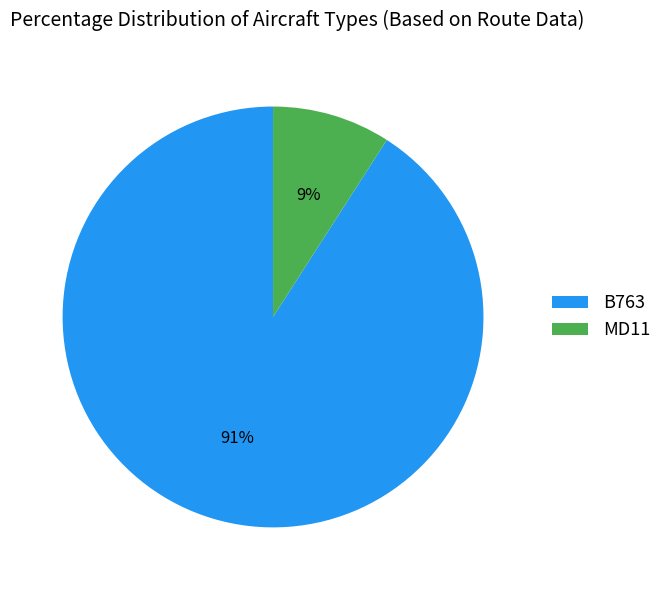

Is there a majority slice in this chart?

Yes